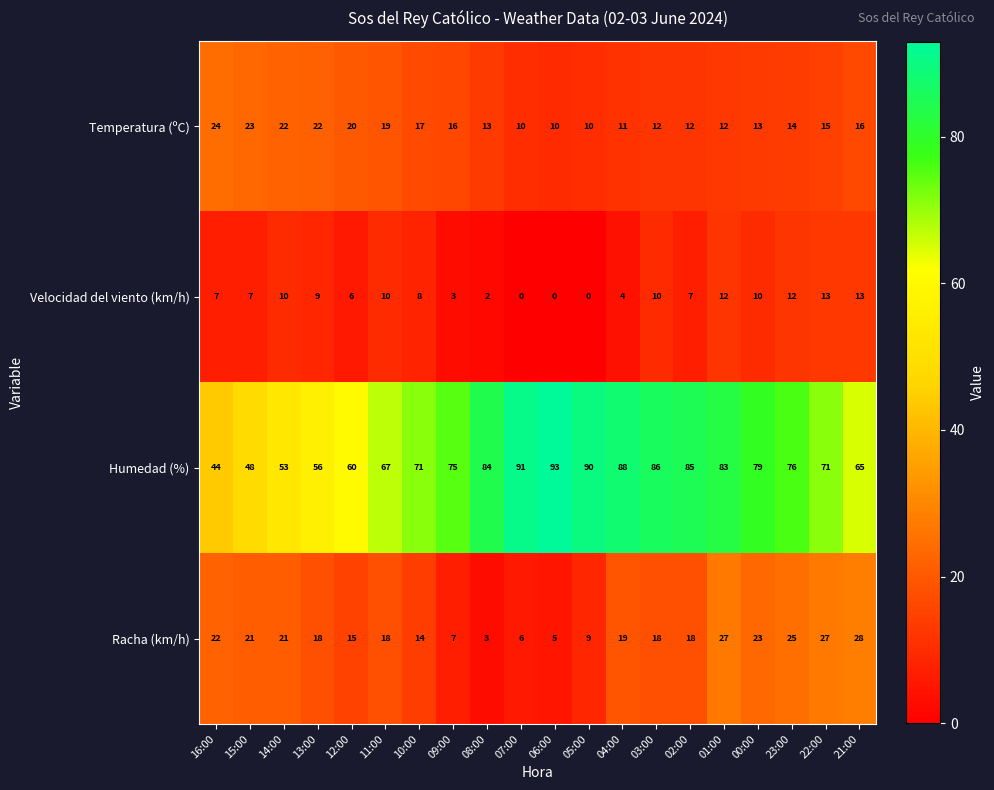

At how many categories does at least one series exceed 21?

20